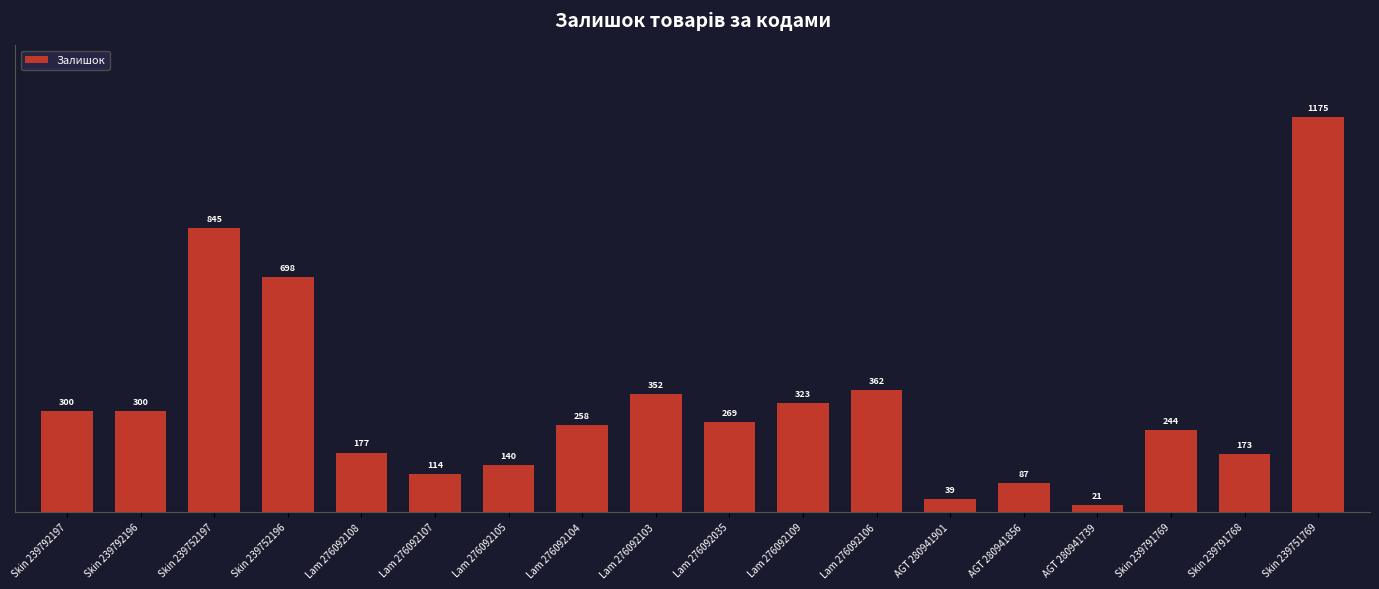

What is the ratio of the value at Lam 276092109 to the value at Lam 276092107?

2.8